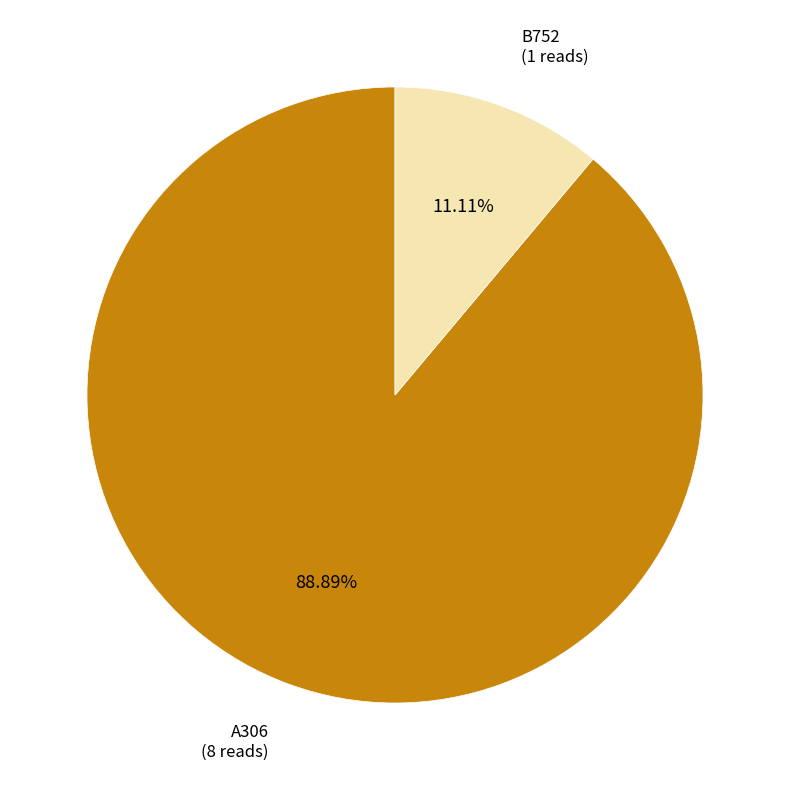

To the nearest percent, what is the difference between the A306 and B752 slice percentages?

78%